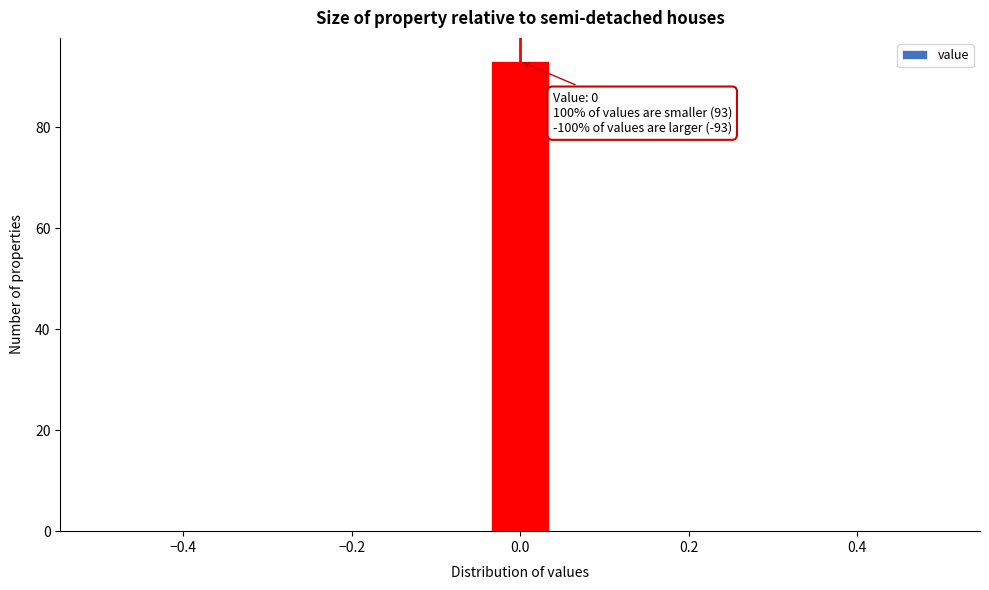

Around what value on the x-axis is the tallest bar? Give the approximate position of its centre, as read against the axis.

0.00